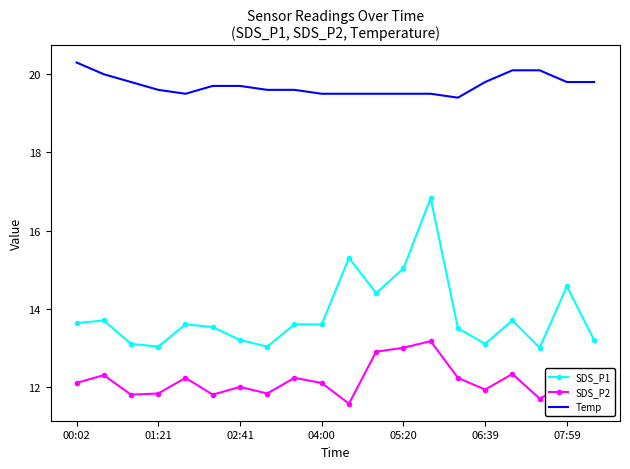

What is the maximum value shown in the chart?

20.3